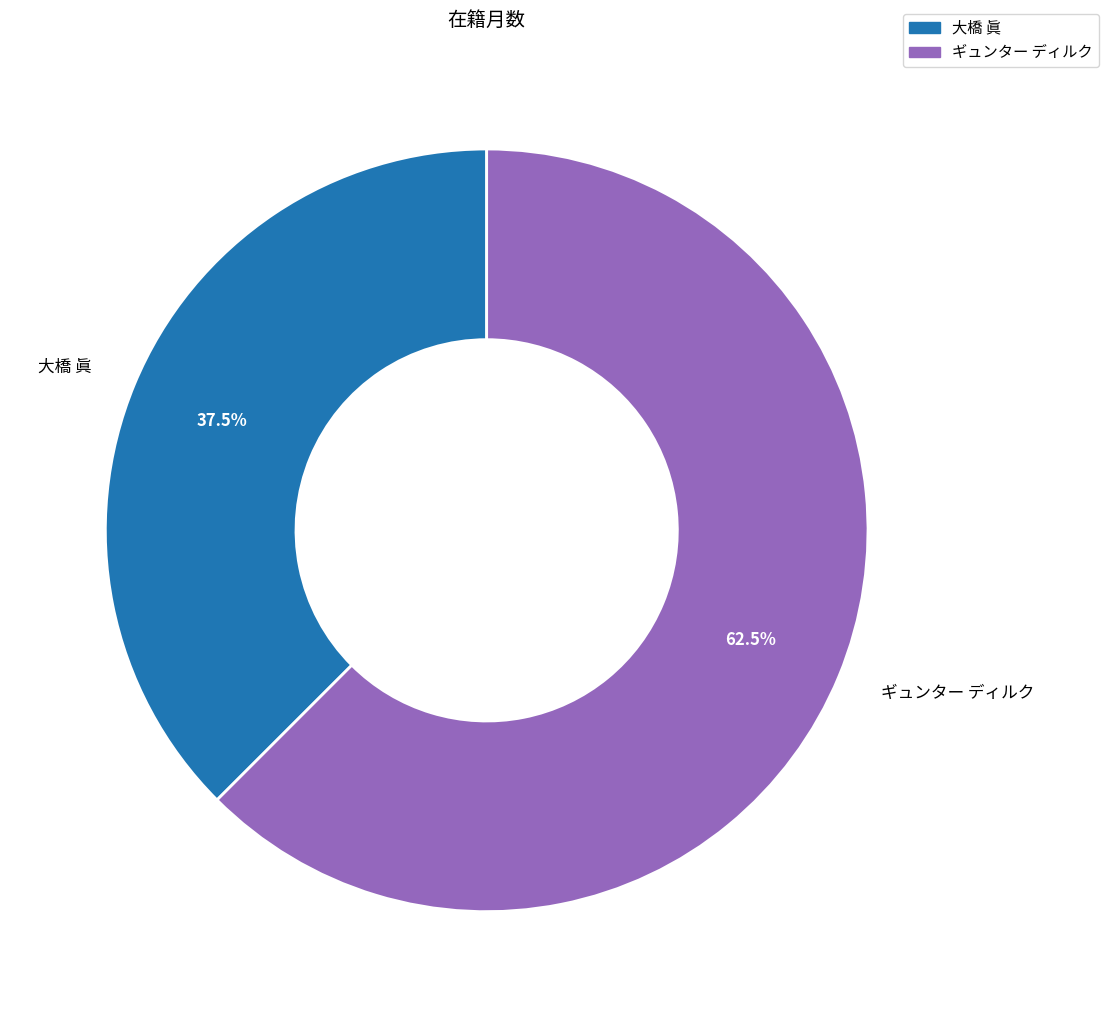

Is there a majority slice in this chart?

Yes